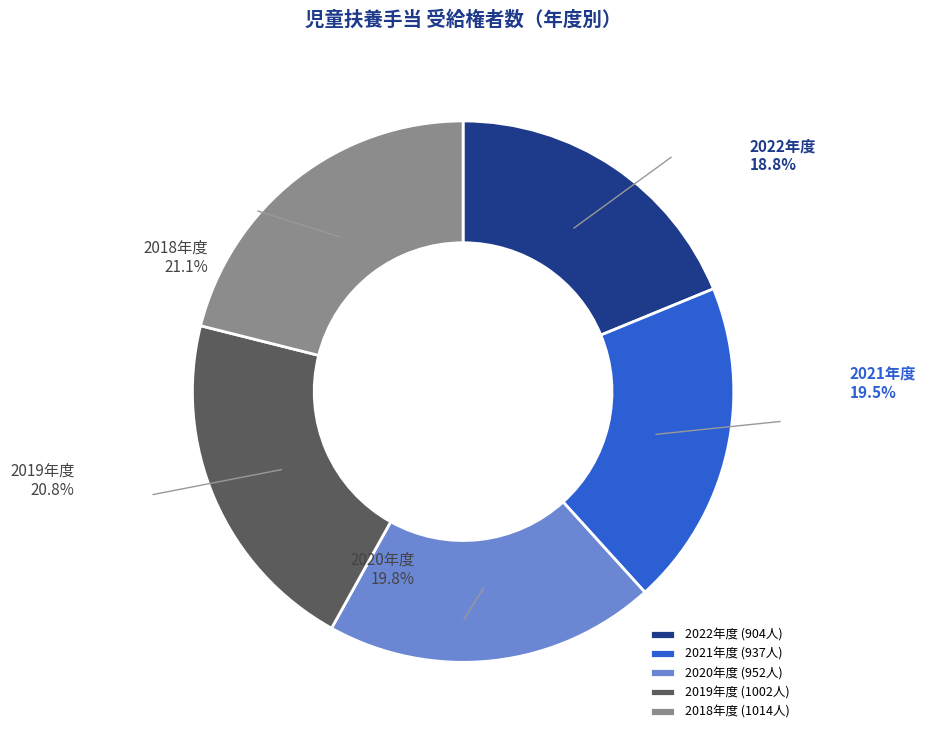

Combined, do 2021年度 (937人) and 2019年度 (1002人) account for over 50%?

No